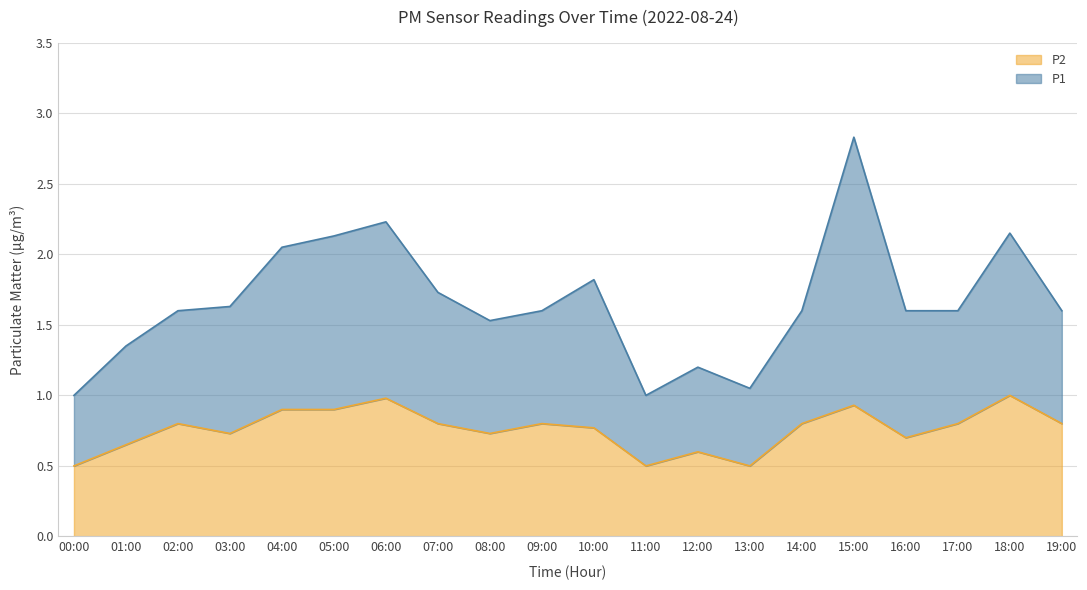

At which category does P1 reach its first local valley?

08:00